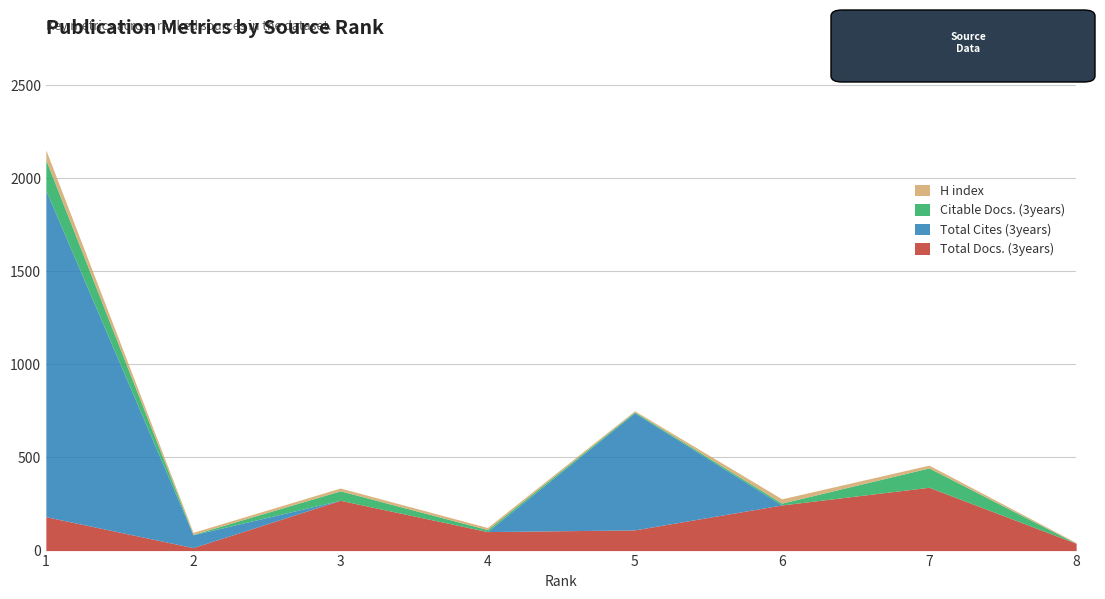

Is the value of Citable Docs. (3years) at 5 greater than the value of Total Cites (3years) at 6?

Yes